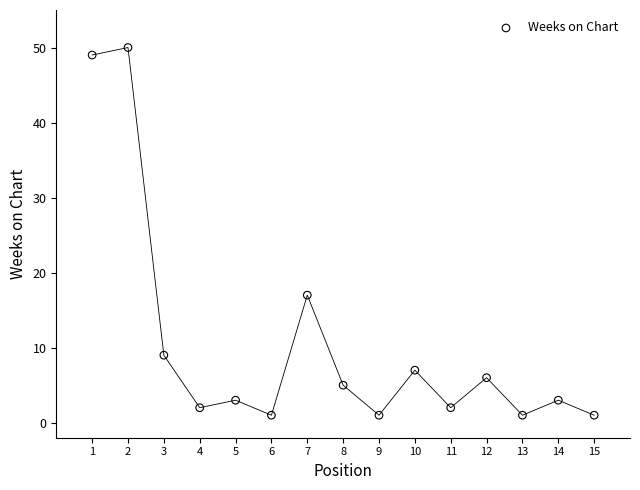

What is the range of X values (max minus min)?

14